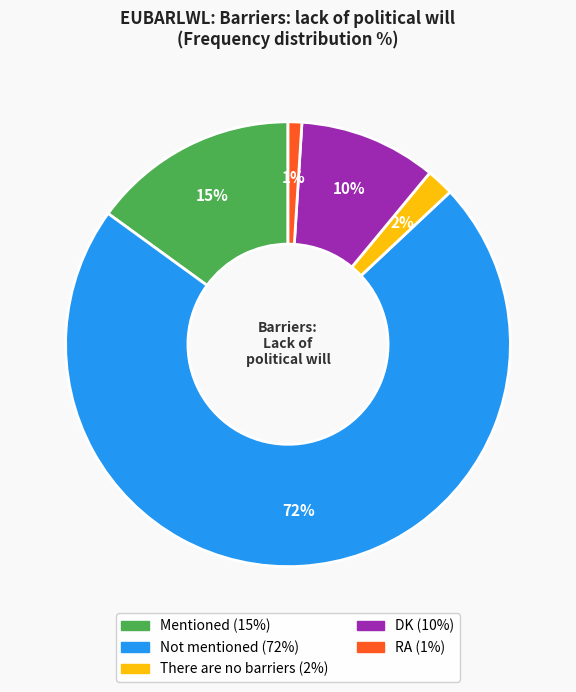

Does any single category account for the majority?

Yes